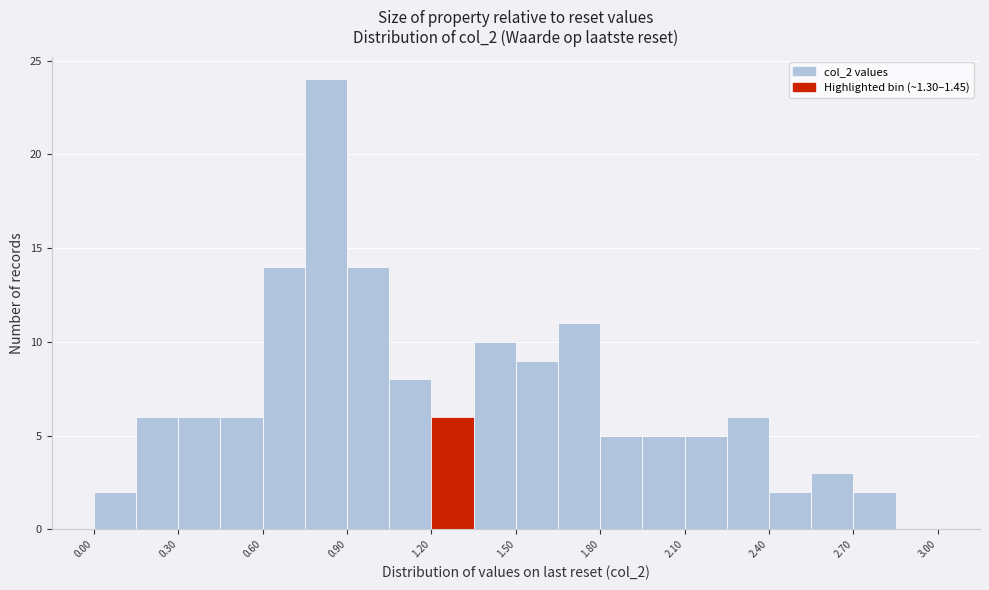

Read against the x-axis, roughly where is the centre of the tallest bar?

0.85